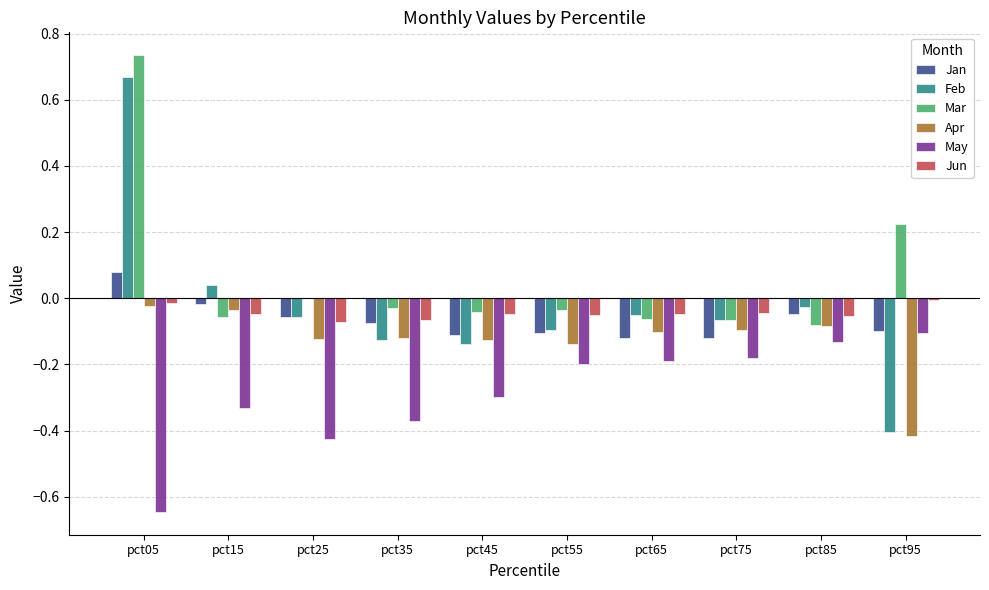

The Apr series shows -0.7 at pct95. True or false?

False